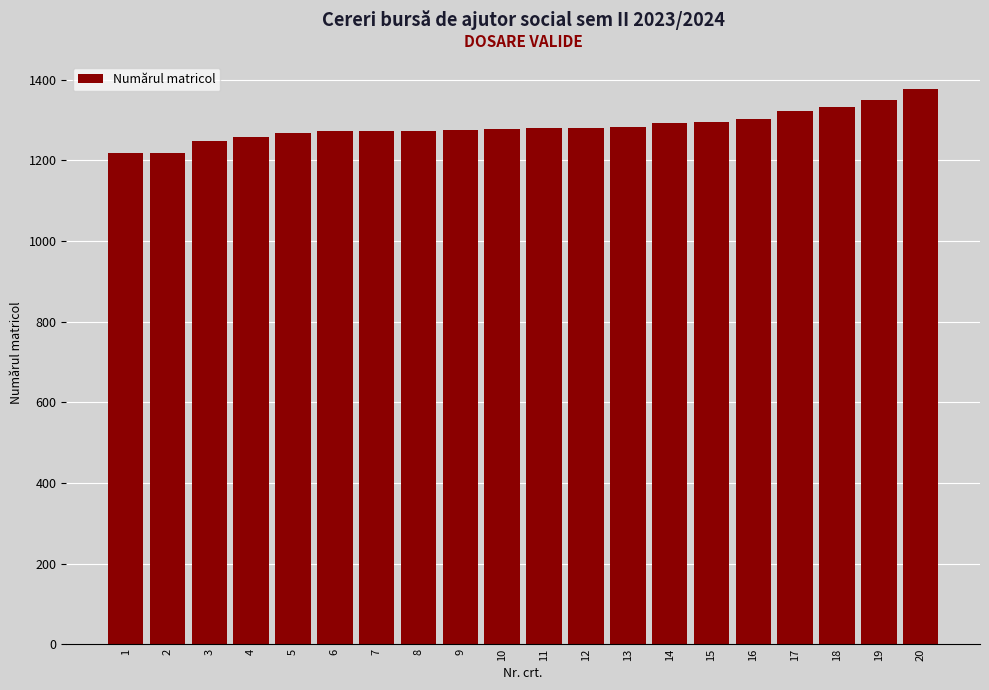

The value at 7 is 1273. True or false?

True